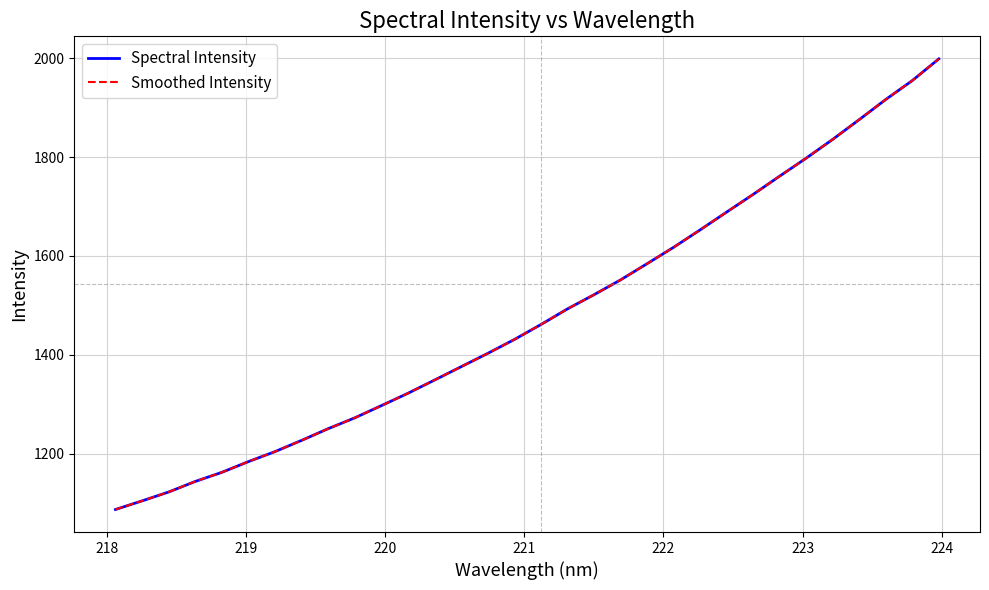

True or false: Spectral Intensity and Smoothed Intensity cross at least once.

False